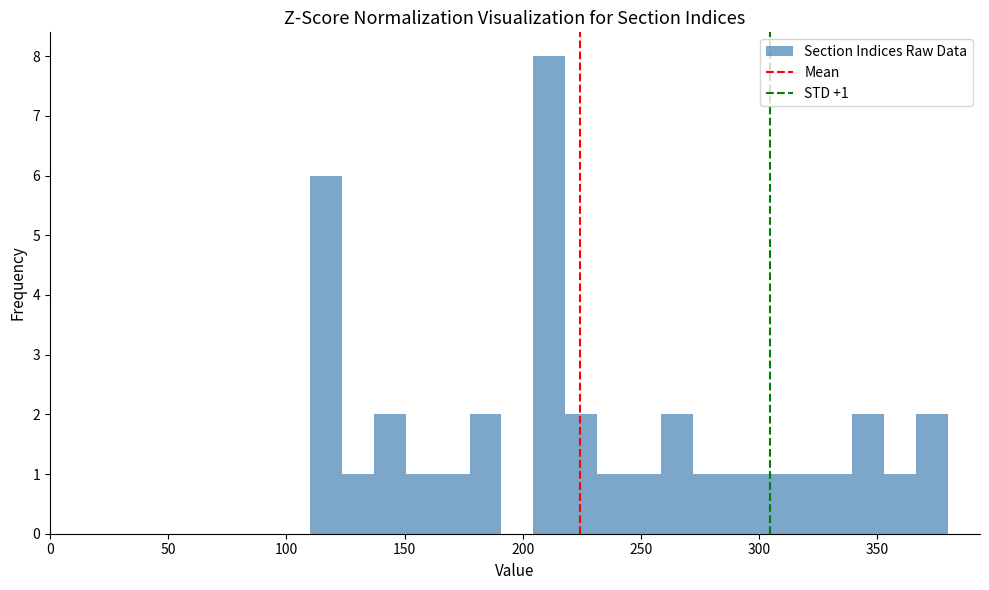

Around what value on the x-axis is the tallest bar? Give the approximate position of its centre, as read against the axis.

210